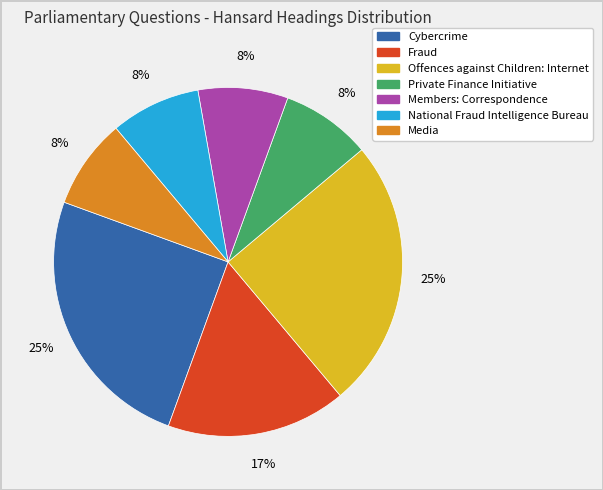

Count the number of slices in the pie.

7